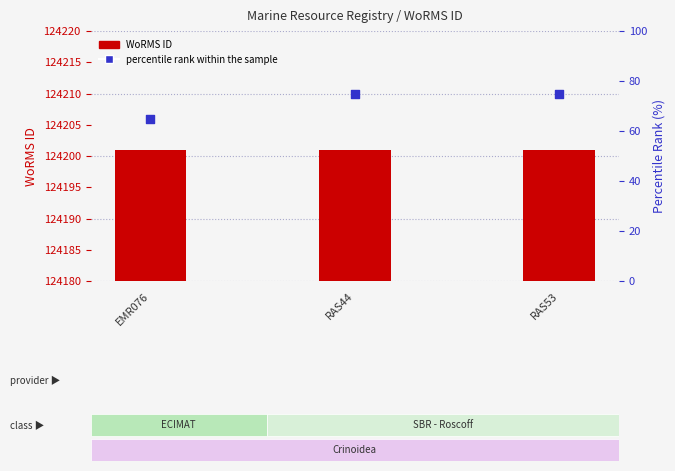

At which category is the sum across all series the highest?

RAS44